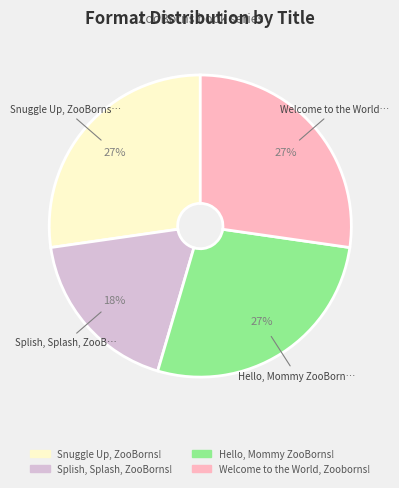

How many segments does this pie chart have?

4